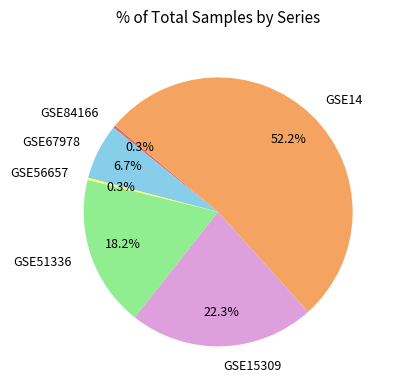

What is the largest slice in the pie chart?

GSE14